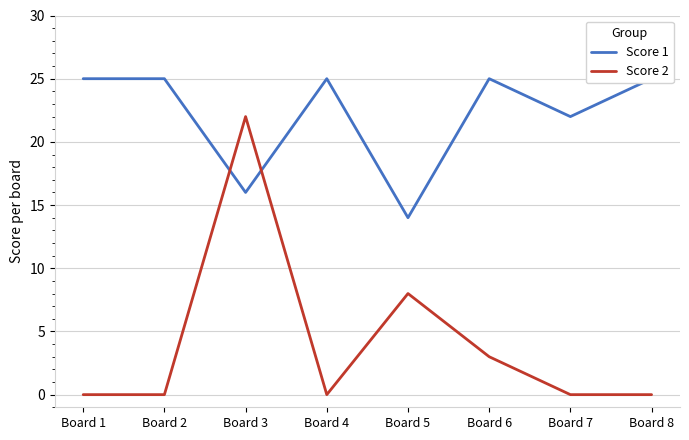

Where is Score 1 nearest to the value 19?

Board 3